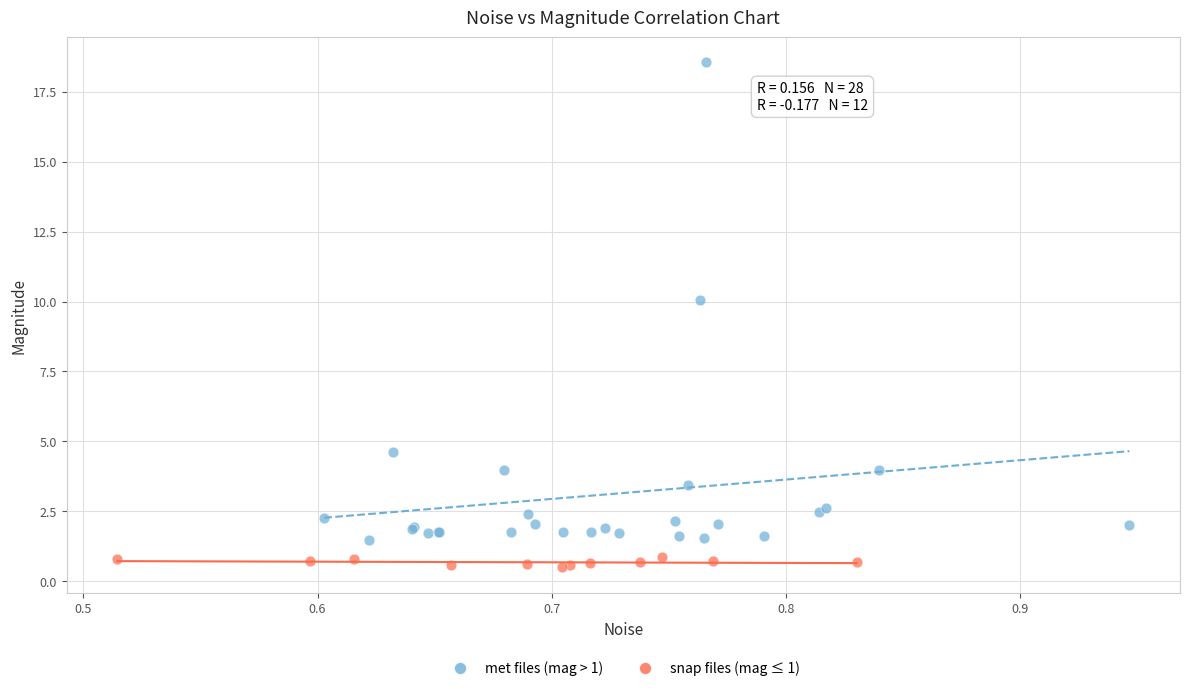

Which series reaches the maximum Y coordinate?

met files (mag > 1)